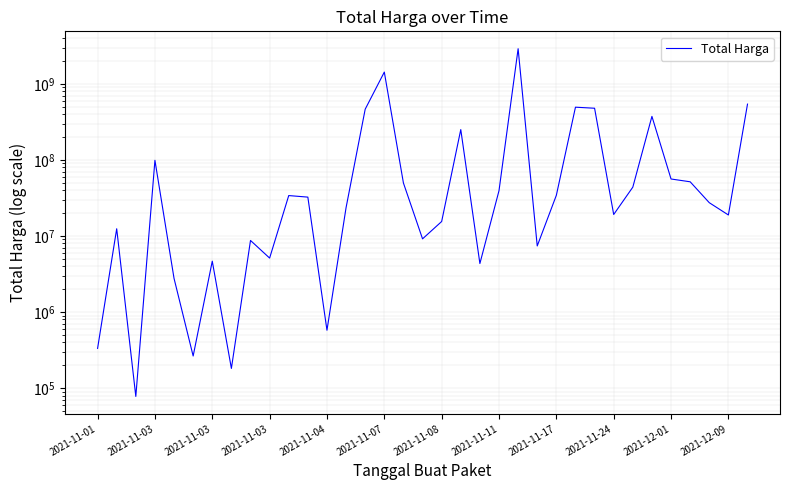

What is the difference between the maximum and minimum values?

2892044000